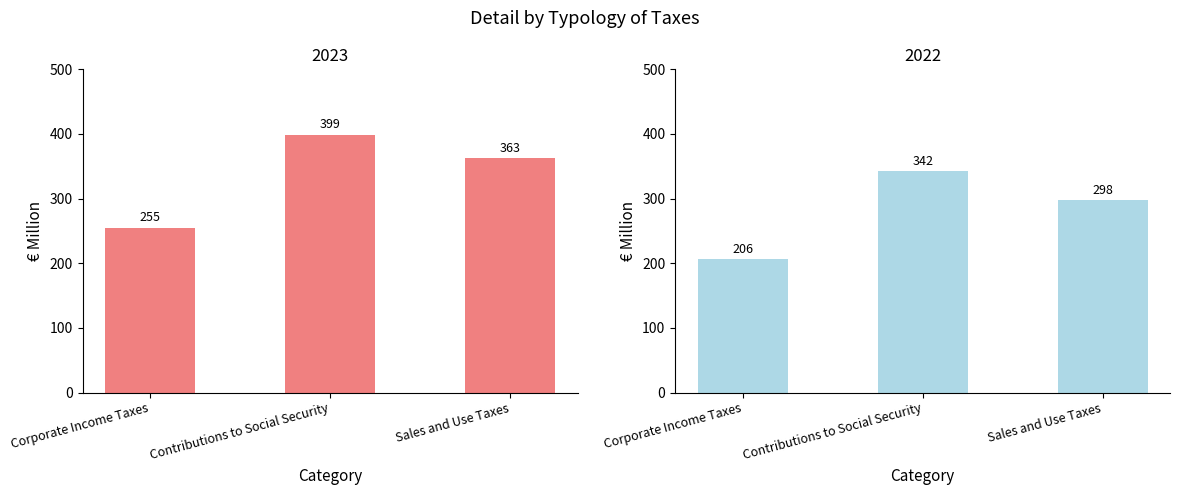

How many categories are shown in the chart?

3